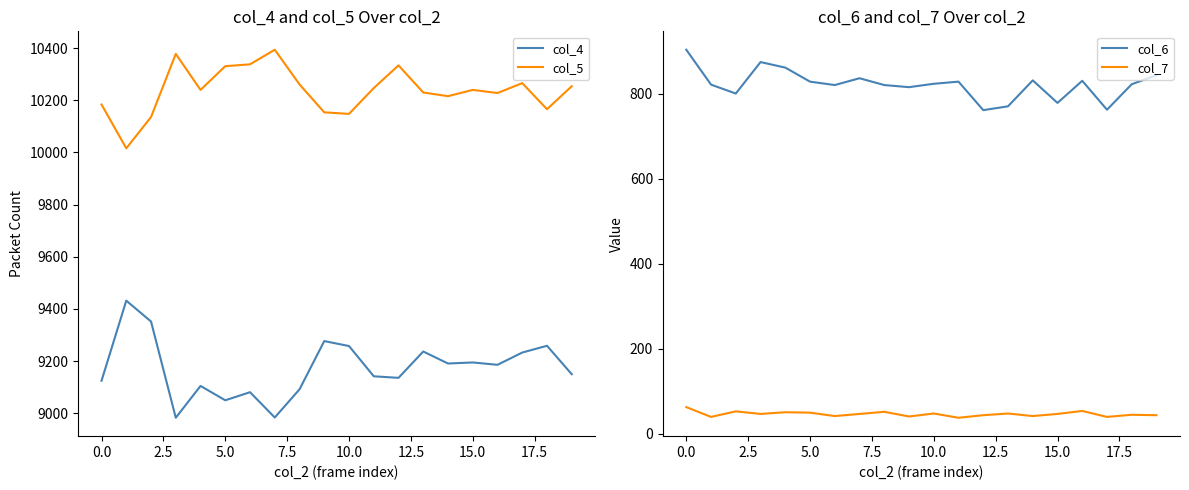

Rank the series at 17 from lowest to highest value.

col_7, col_6, col_4, col_5